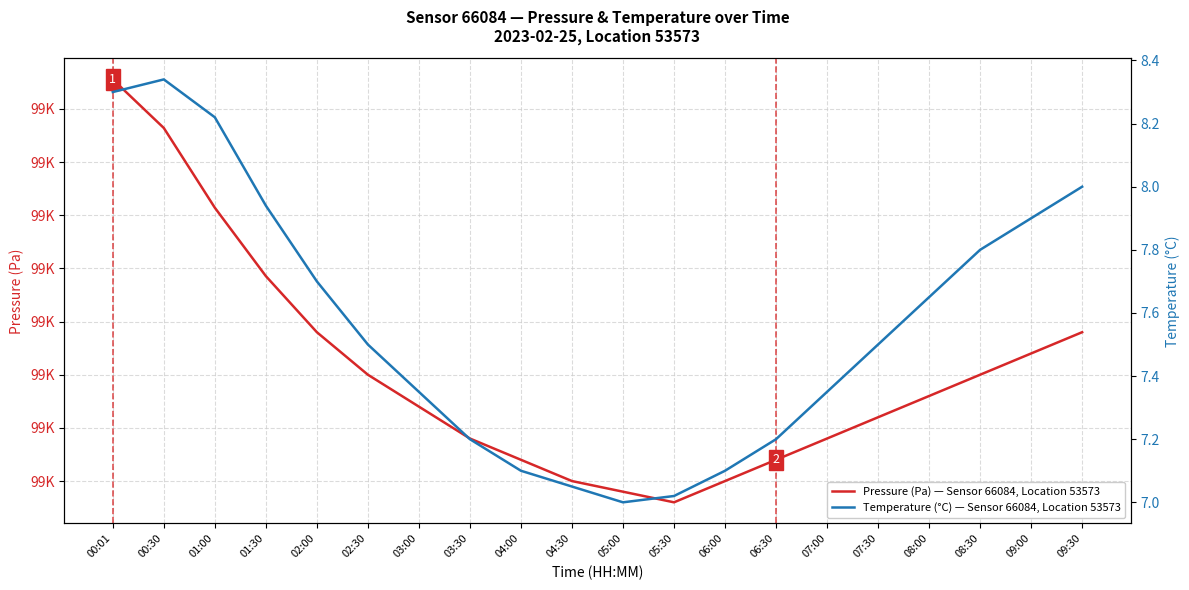

What is the sum of all Temperature (°C) — Sensor 66084, Location 53573 values?

151.2